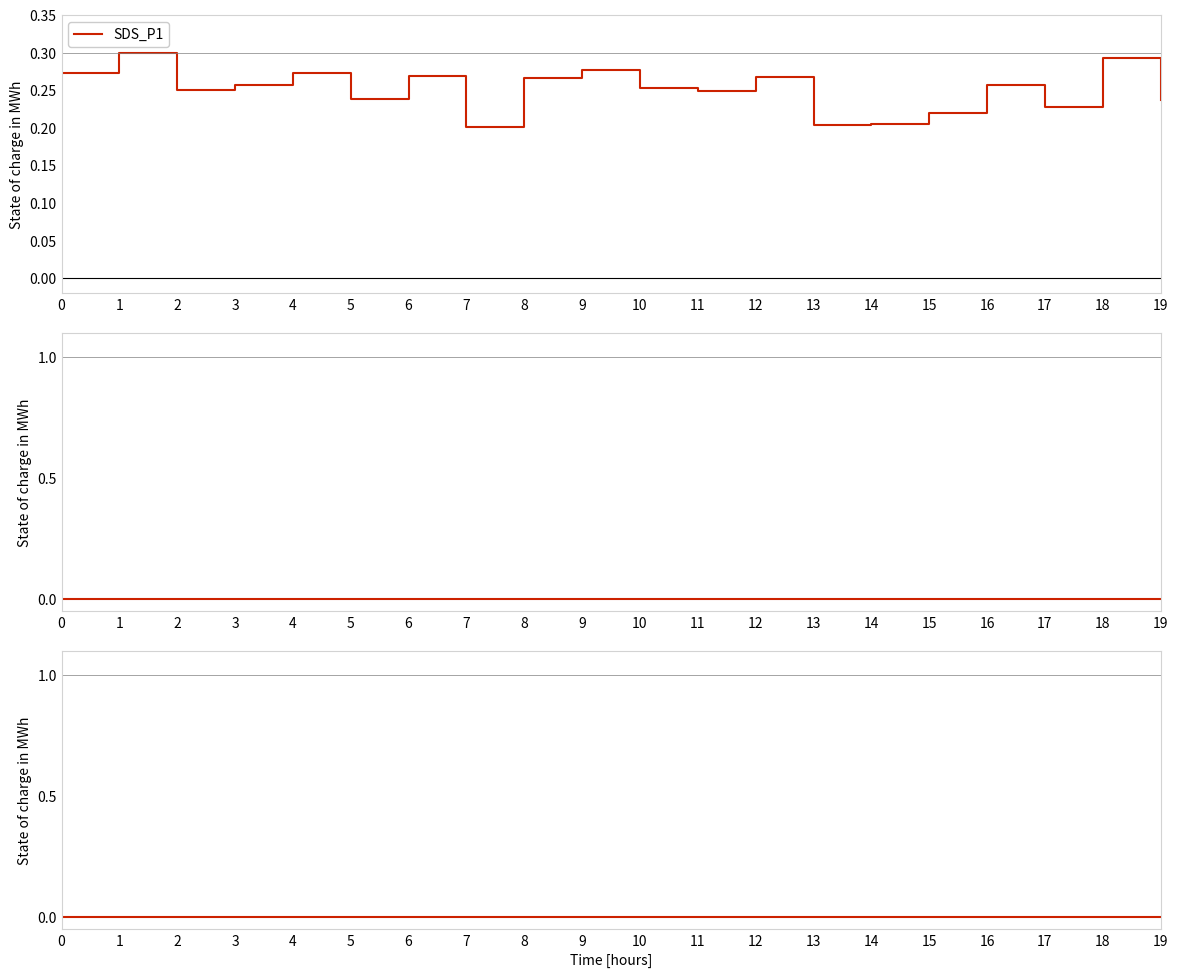

True or false: SDS_P1 has a value of 0.3 at 12.

True